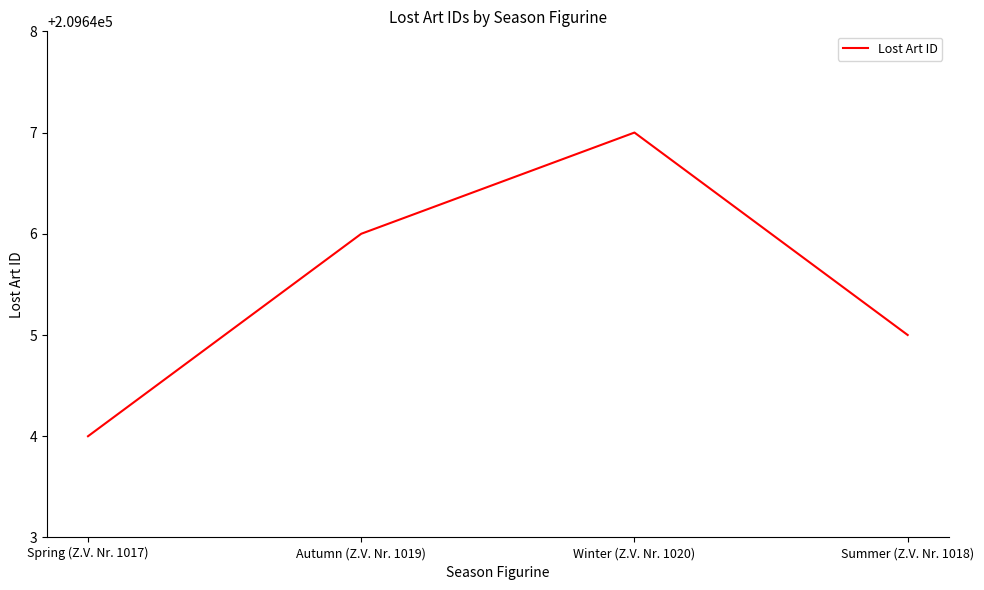

Which label corresponds to the largest value in the chart?

Winter (Z.V. Nr. 1020)